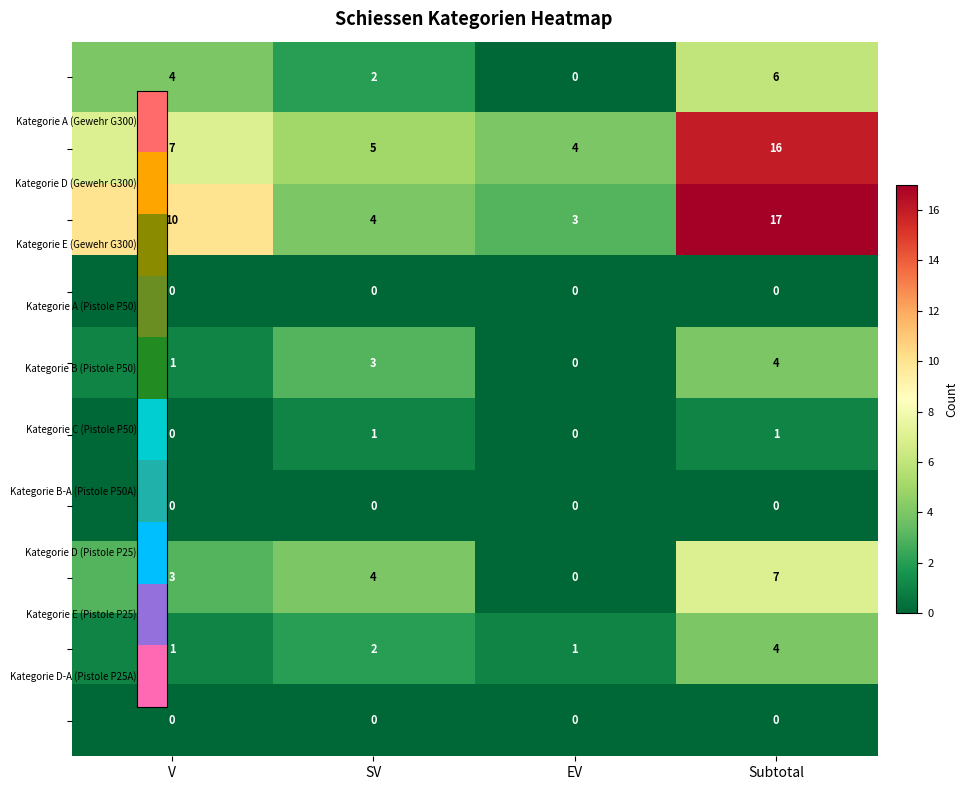

At how many categories does at least one series exceed 1?

4